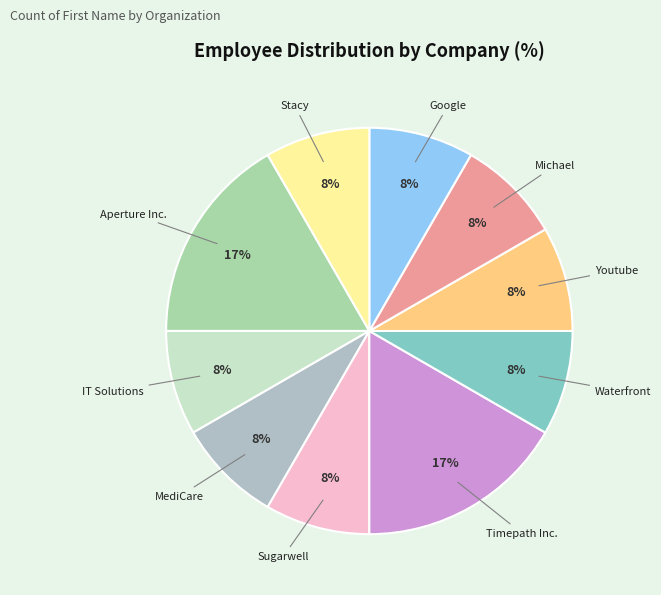

Is Timepath Inc. the majority of the pie?

No